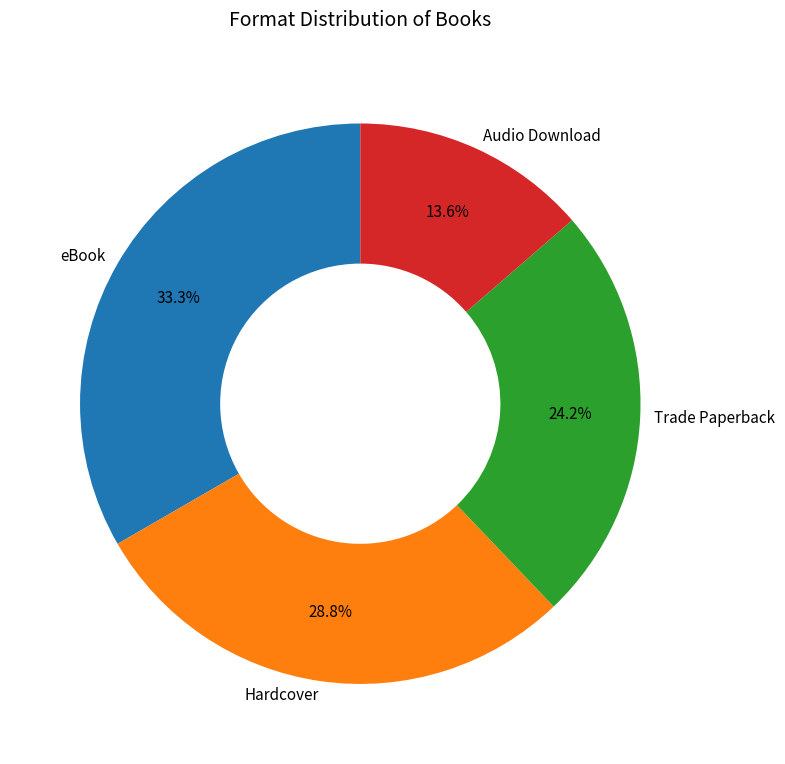

To the nearest percent, what is the difference between the Audio Download and Hardcover slice percentages?

15%